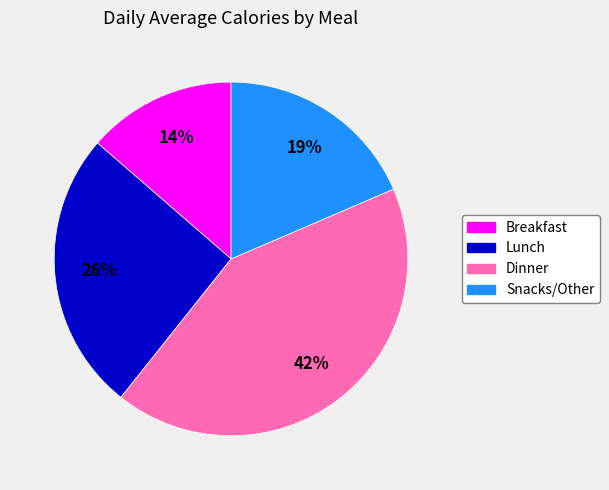

To the nearest percent, what is the average slice percentage?

25%